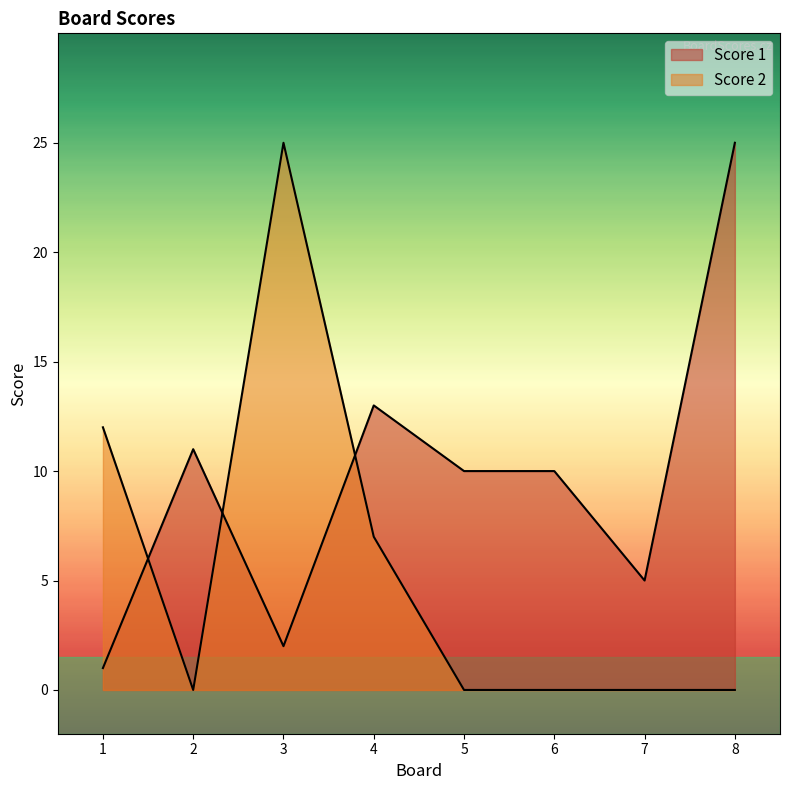

After their last crossing, which series has the higher values: Score 2 or Score 1?

Score 1